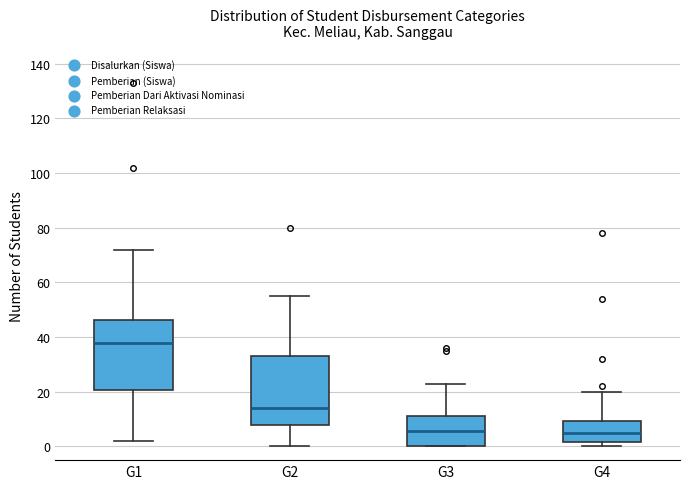

Reading left to right, read every box against the y-axis: the position of its median line, the range the box covers, and the ends of its whiskers. The values are not printed on the chart, so give them approximately, as read against the axis.

G1: median 38, box 20 to 46, whiskers 2 to 72
G2: median 14, box 8 to 34, whiskers 0 to 56
G3: median 6, box 0 to 12, whiskers 0 to 24
G4: median 6, box 2 to 10, whiskers 0 to 20